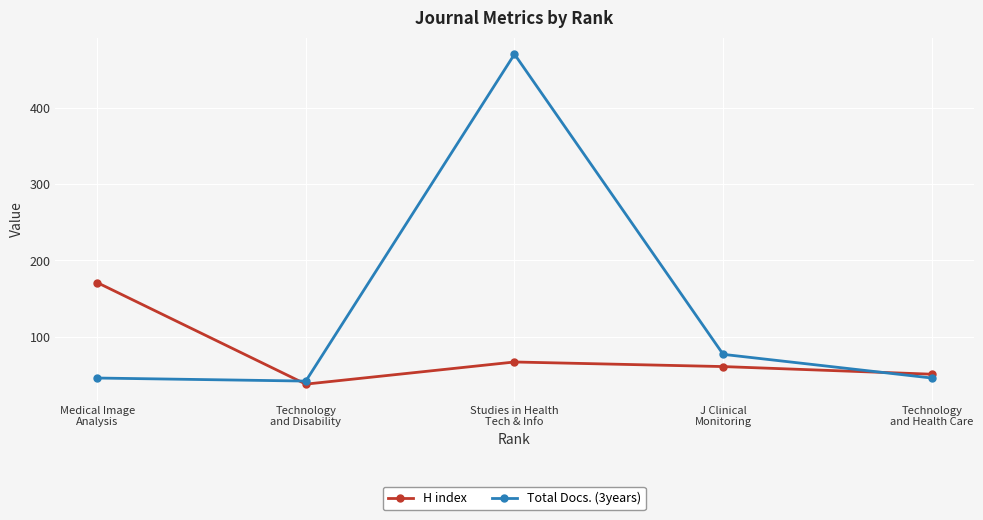

The H index series shows 67 at Studies in Health
Tech & Info. True or false?

True